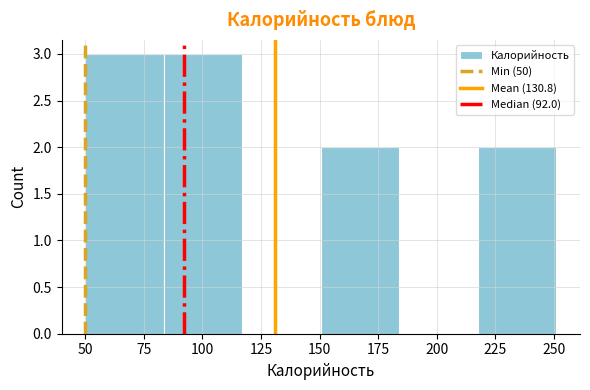

Reading left to right, transcribe this chart: for each bar, give the range it covers on the x-axis and its height. Neither the bar edges nor the heights are printed on the chart, so give them approximately, as read against the axes.

50.0 to 83.5: 3
83.5 to 117.0: 3
117.0 to 150.5: 0
150.5 to 184.0: 2
184.0 to 217.5: 0
217.5 to 251.0: 2